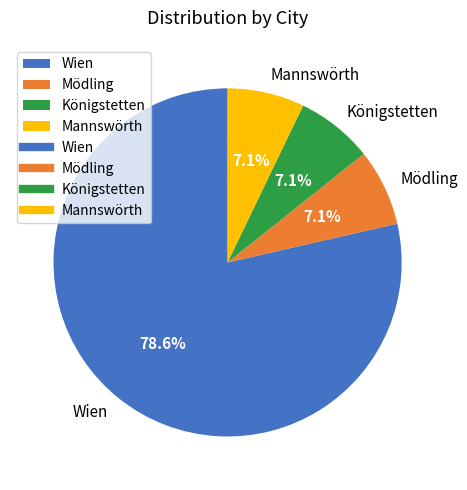

How many slices are in this pie chart?

4